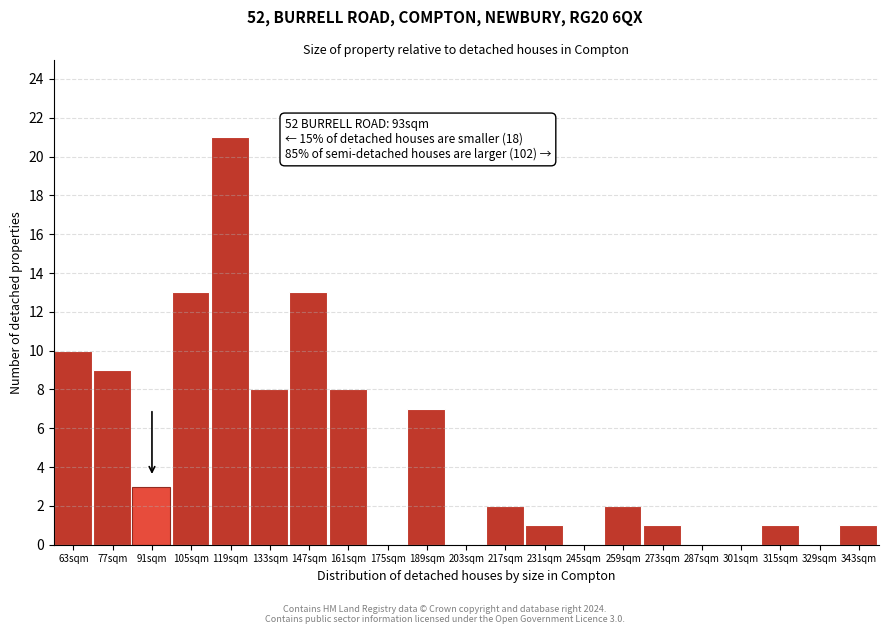

Reading left to right, list all the values displayed in this chart.

63sqm=10	77sqm=9	91sqm=3	105sqm=13	119sqm=21	133sqm=8	147sqm=13	161sqm=8	175sqm=0	189sqm=7	203sqm=0	217sqm=2	231sqm=1	245sqm=0	259sqm=2	273sqm=1	287sqm=0	301sqm=0	315sqm=1	329sqm=0	343sqm=1